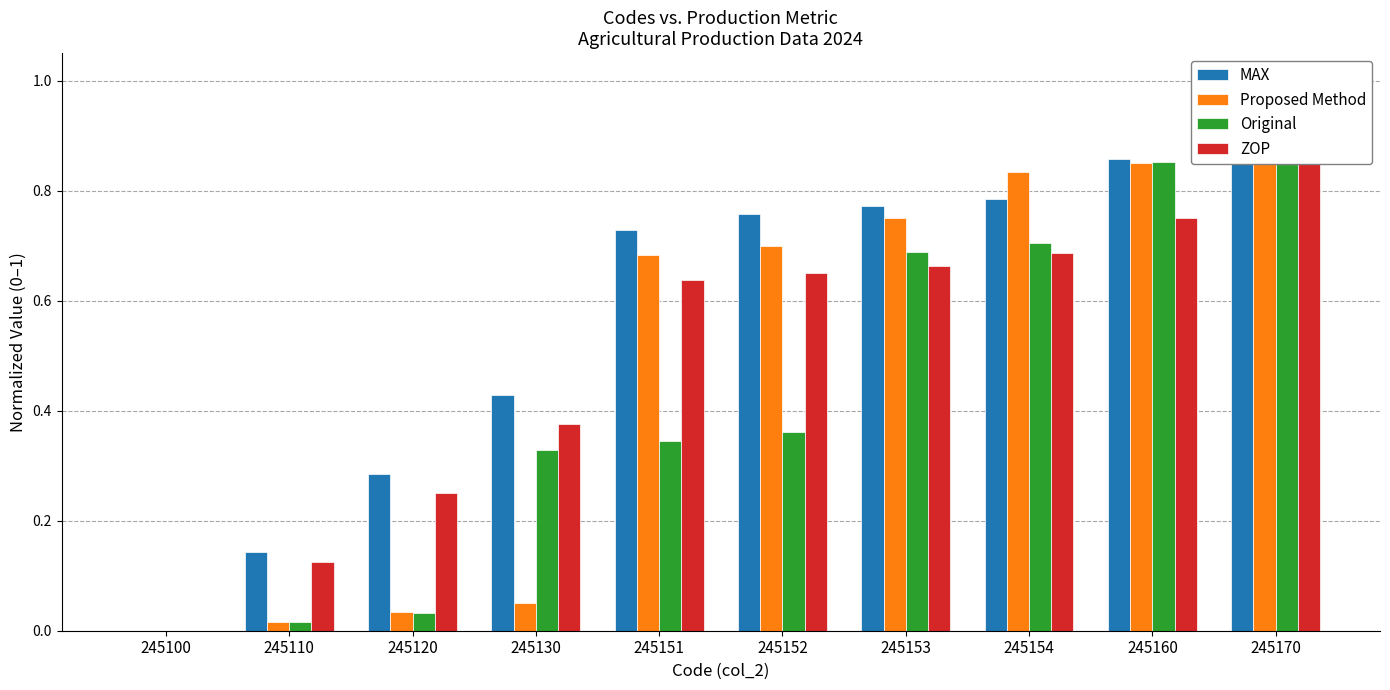

Which category has the highest value in the Original series?

245170